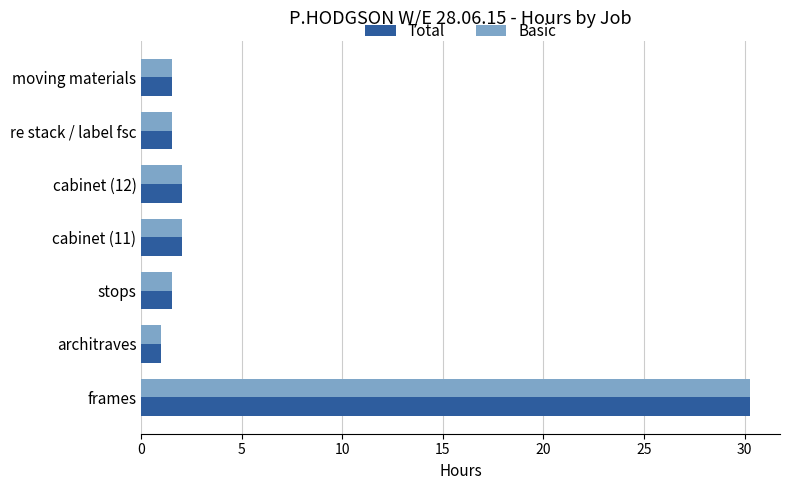

How many values in the Total series exceed 1?

6